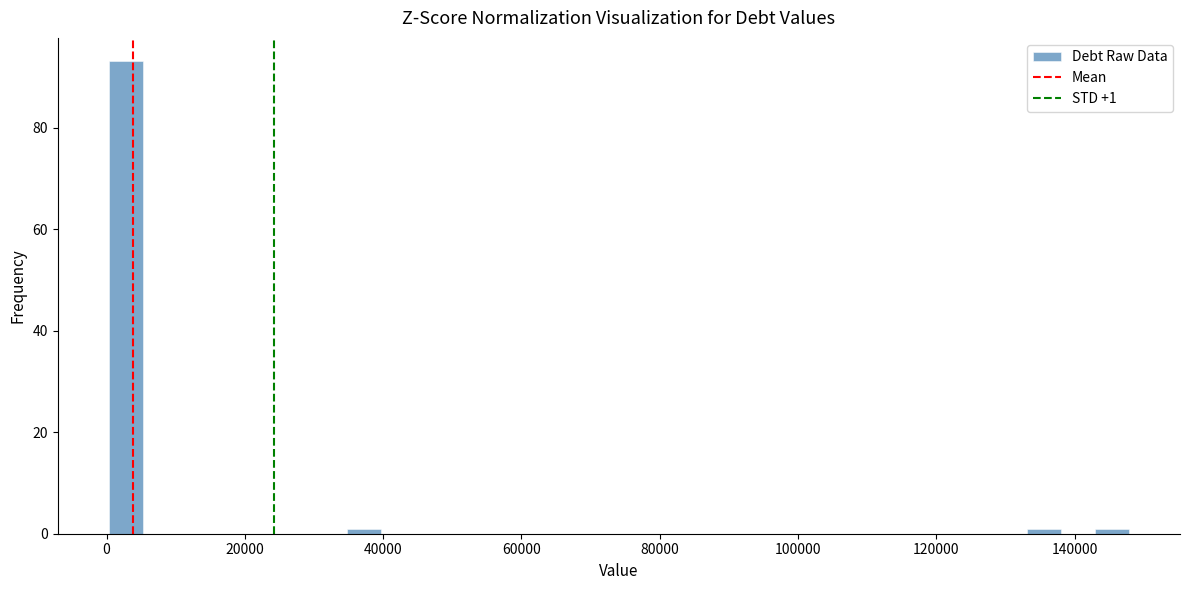

Read against the x-axis, roughly where is the centre of the tallest bar?

2000